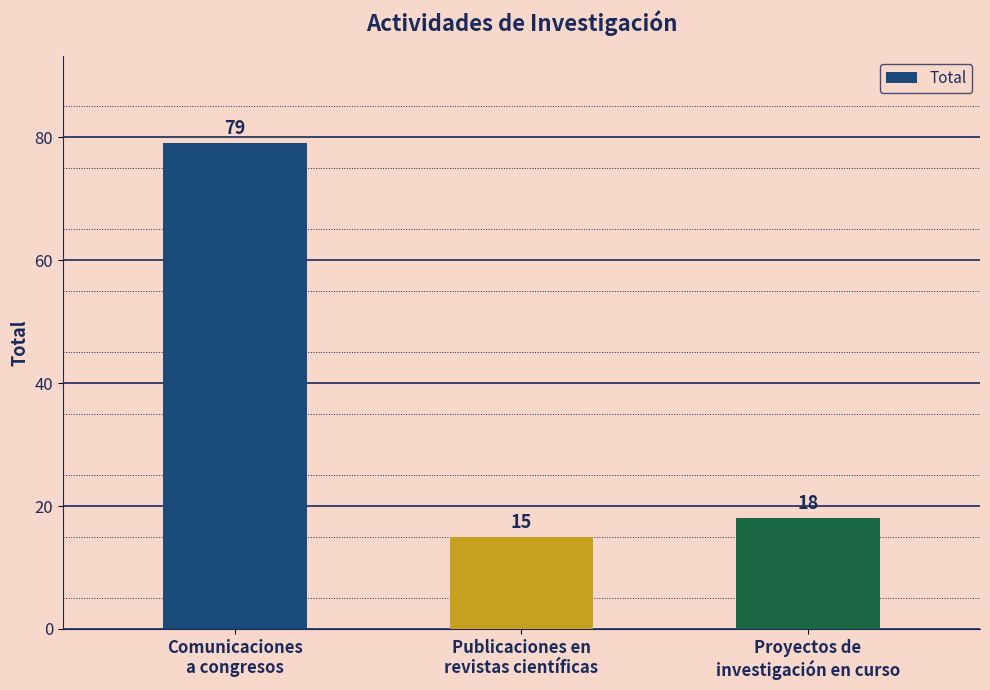

What position from the right is Publicaciones en
revistas científicas?

2